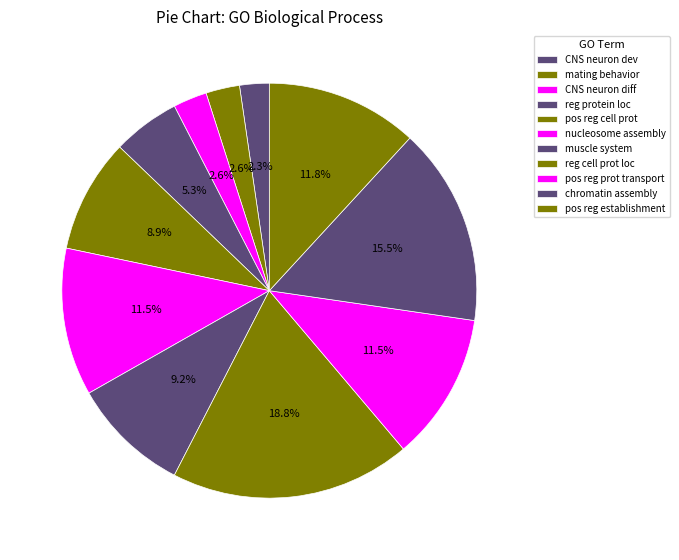

Which category has the smallest portion of the pie?

central nervous system neuron development